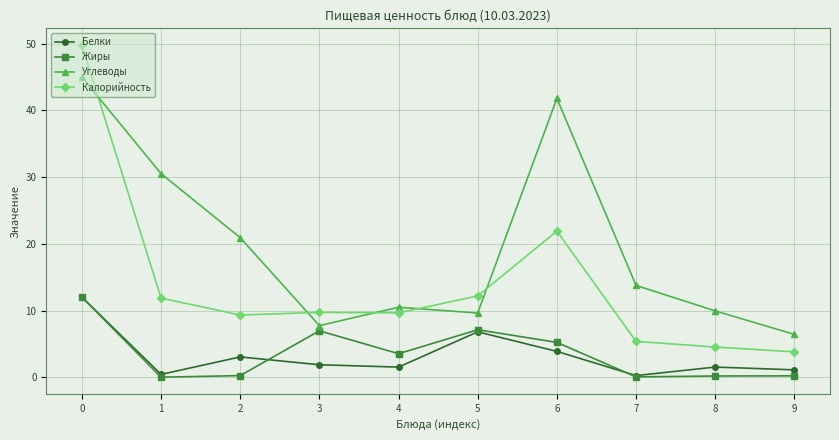

In Жиры, how many points are lower than both neighbors (excluding endpoints)?

3